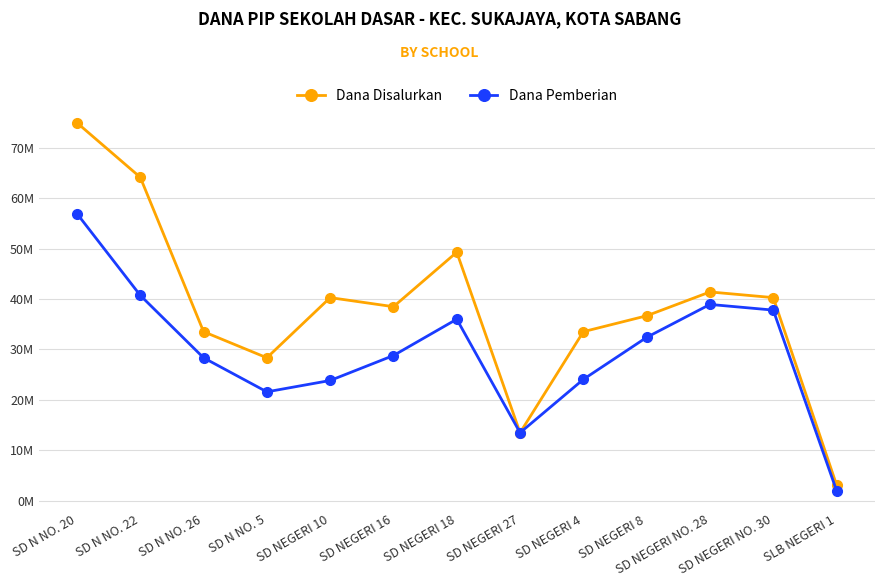

What is the label of the 9th point from the right?

SD NEGERI 10